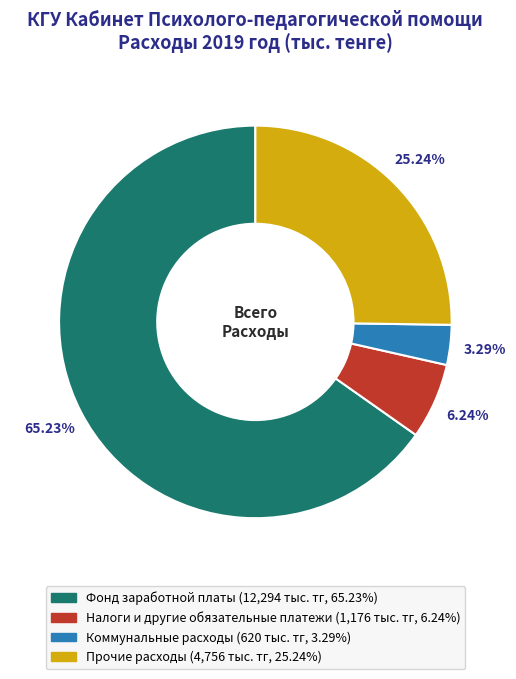

What is the ratio of the value at Фонд заработной платы to the value at Коммунальные расходы?

19.8